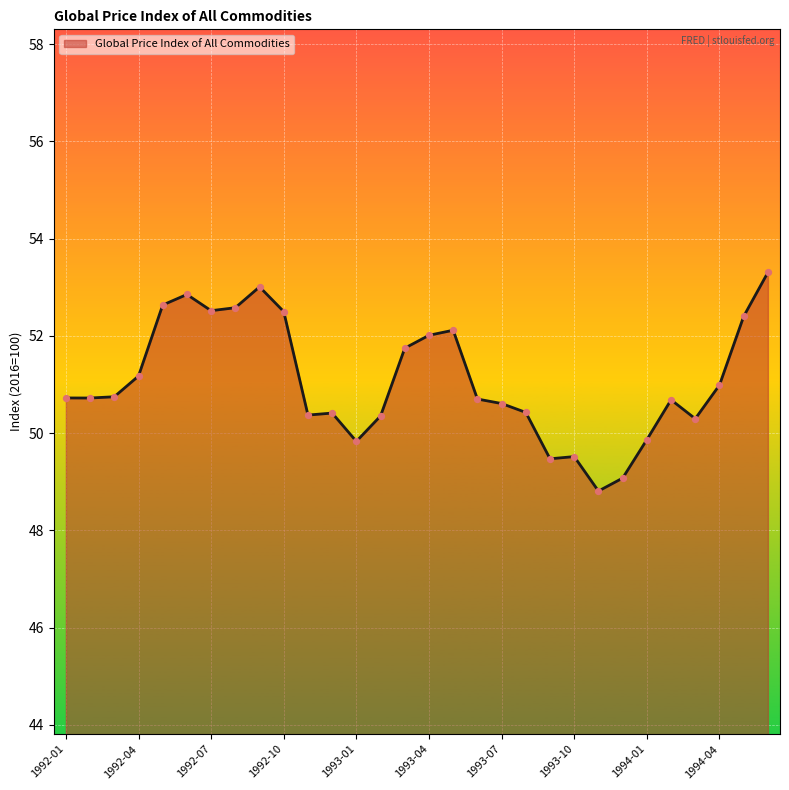

What is the difference between the maximum and minimum values?

4.5